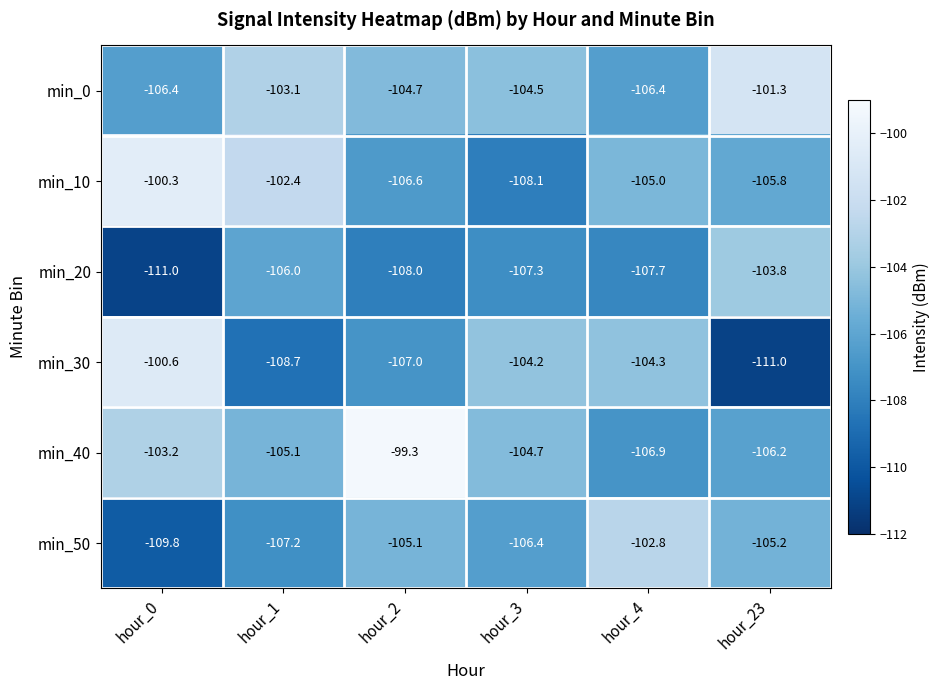

How many series are shown in this chart?

6